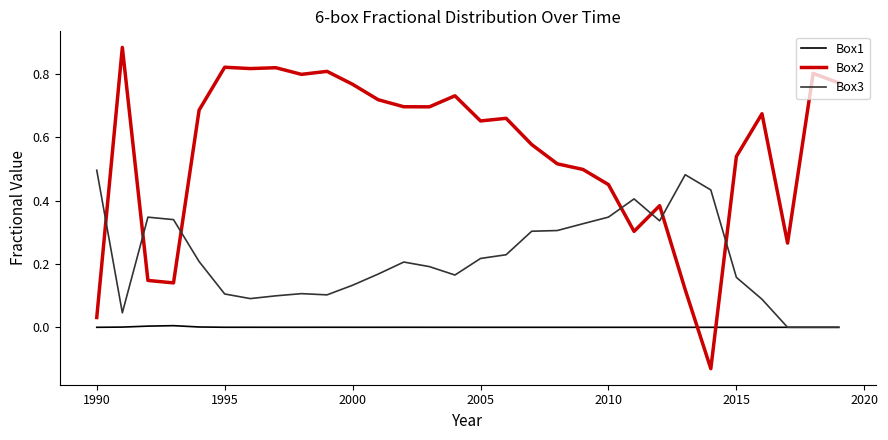

How many intersections are there between Box2 and Box3?

7